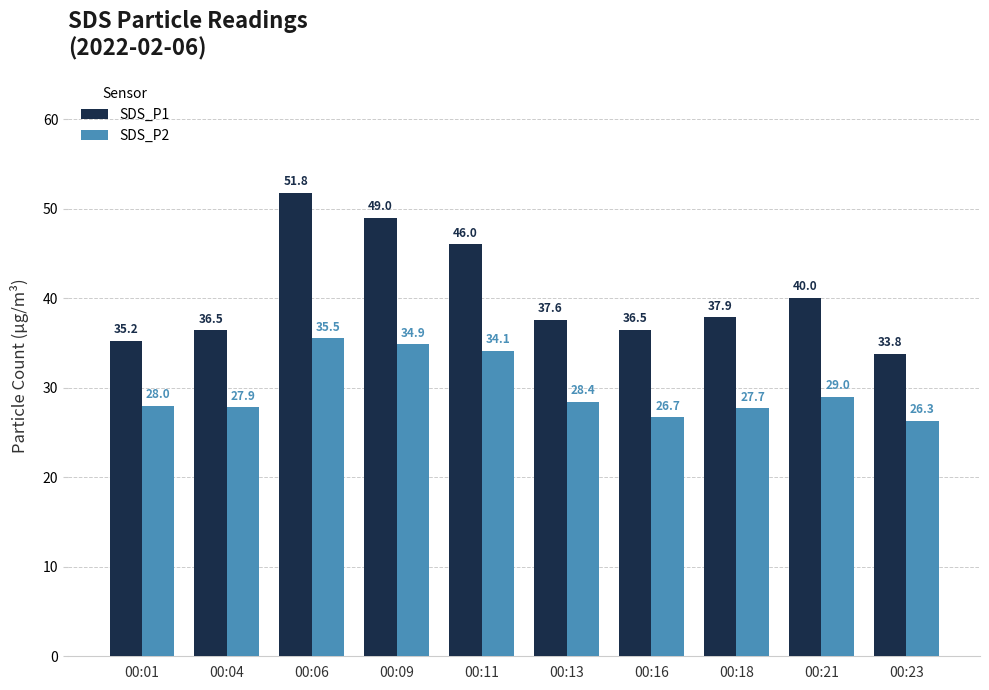

Are the bars horizontal?

No